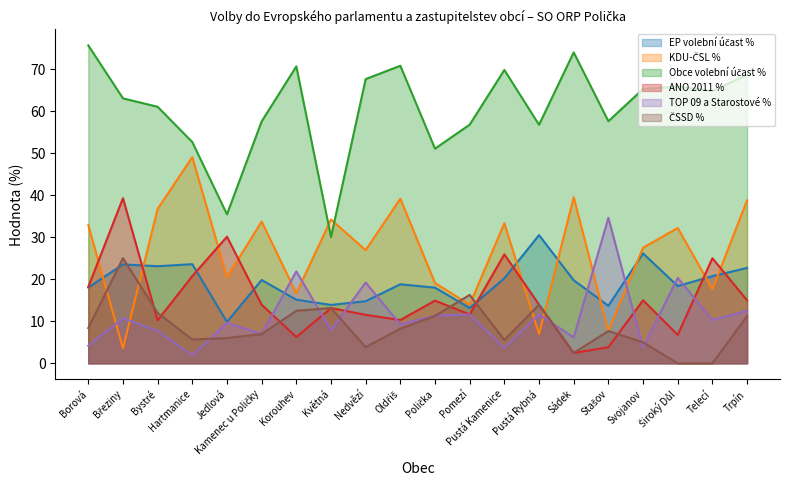

At which label does ANO 2011 % first exceed 13?

Borová